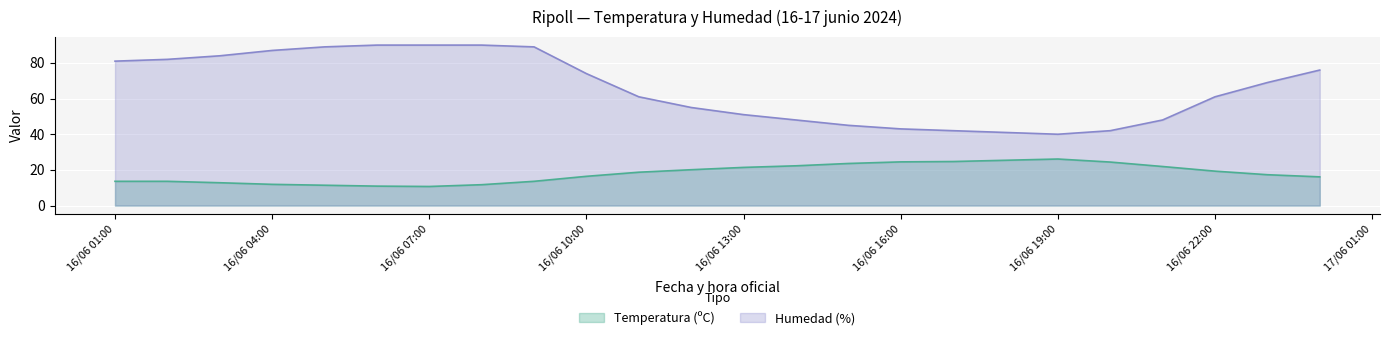

What is the smallest value displayed?

10.7